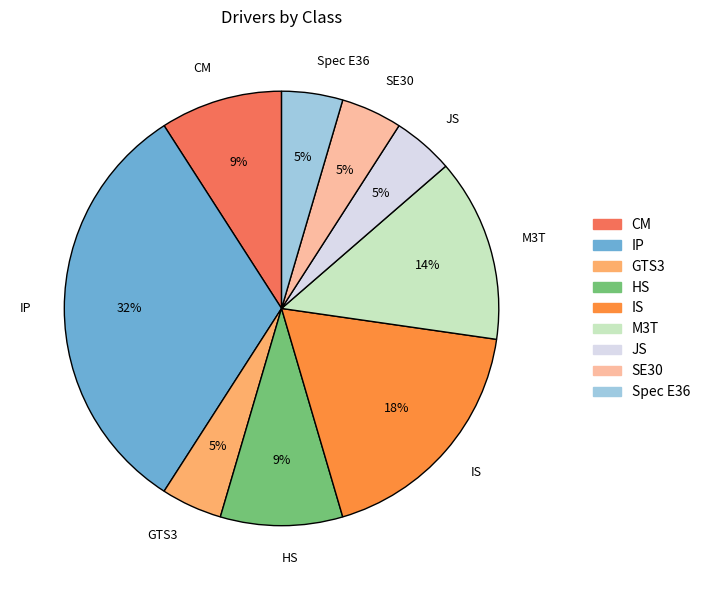

Does SE30 represent more than half of the total?

No